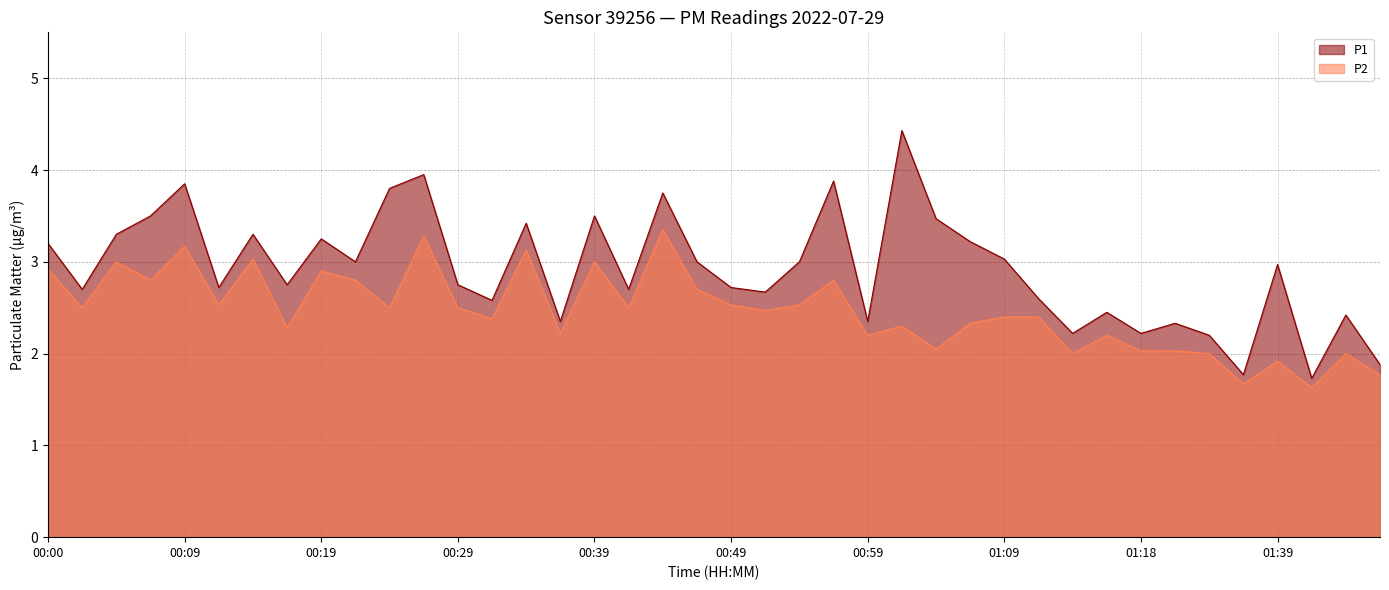

List the series in order of their overall mean, lowest first.

P2, P1